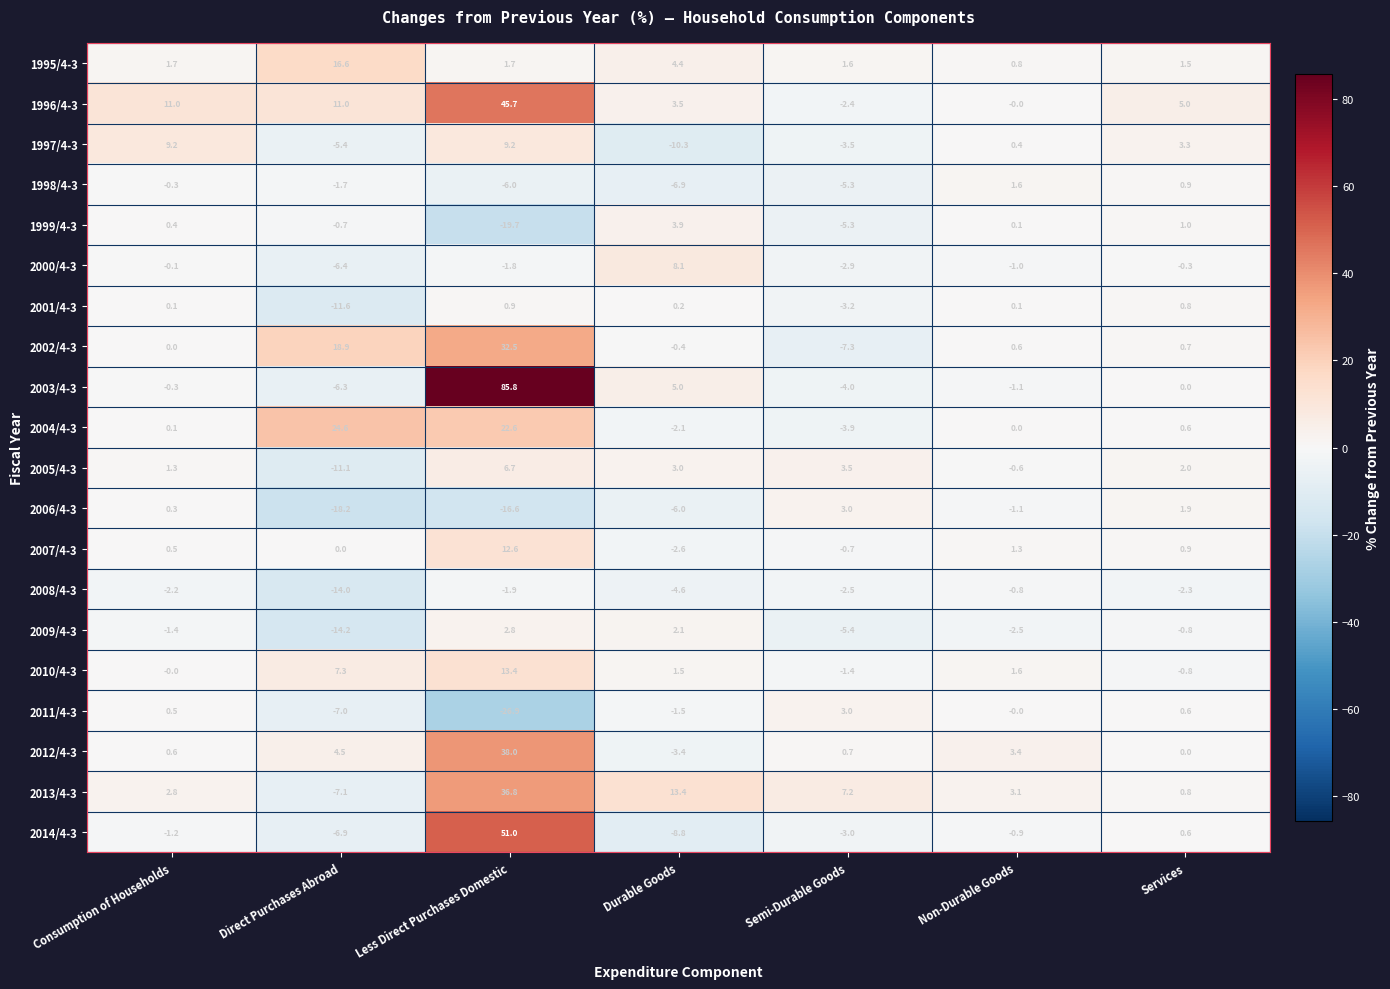

What is the difference between the maximum and second lowest values in the 2013/4-3 series?

36.0